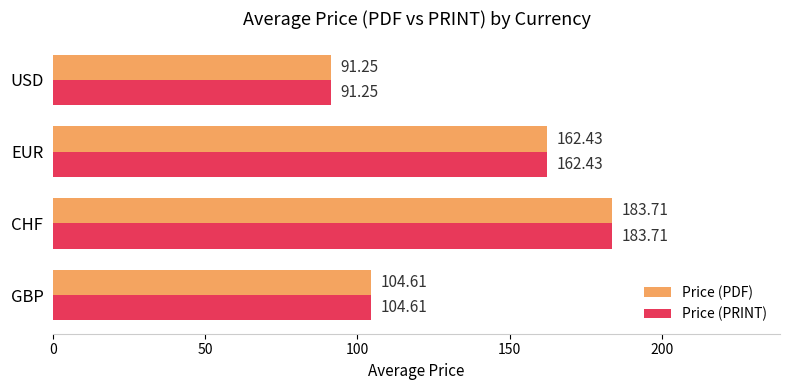

What is the sum of all Price (PDF) values?

542.0